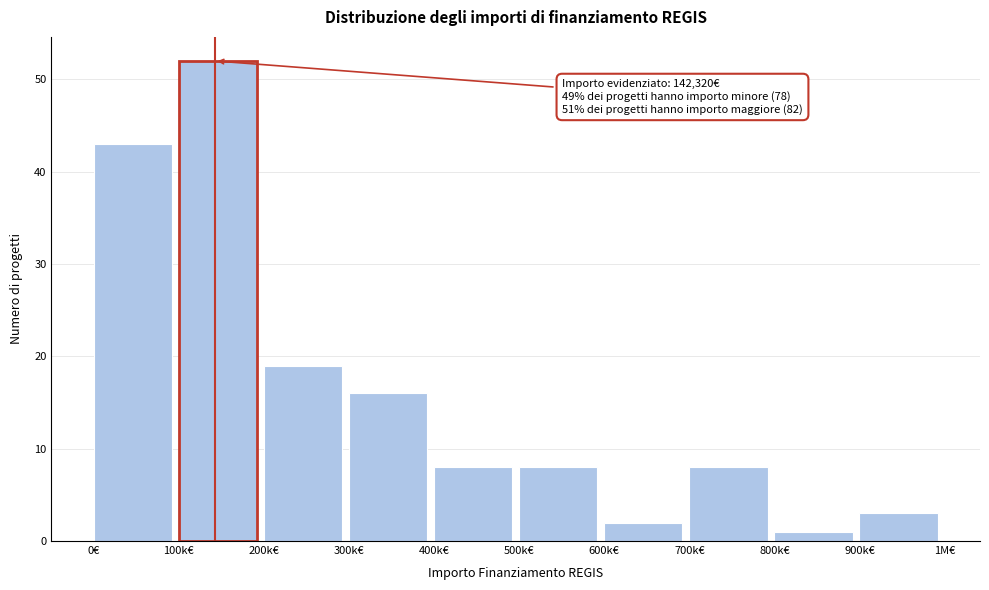

Reading left to right, transcribe all the data shown in this chart.

0€=43	100k€=52	200k€=19	300k€=16	400k€=8	500k€=8	600k€=2	700k€=8	800k€=1	900k€=3